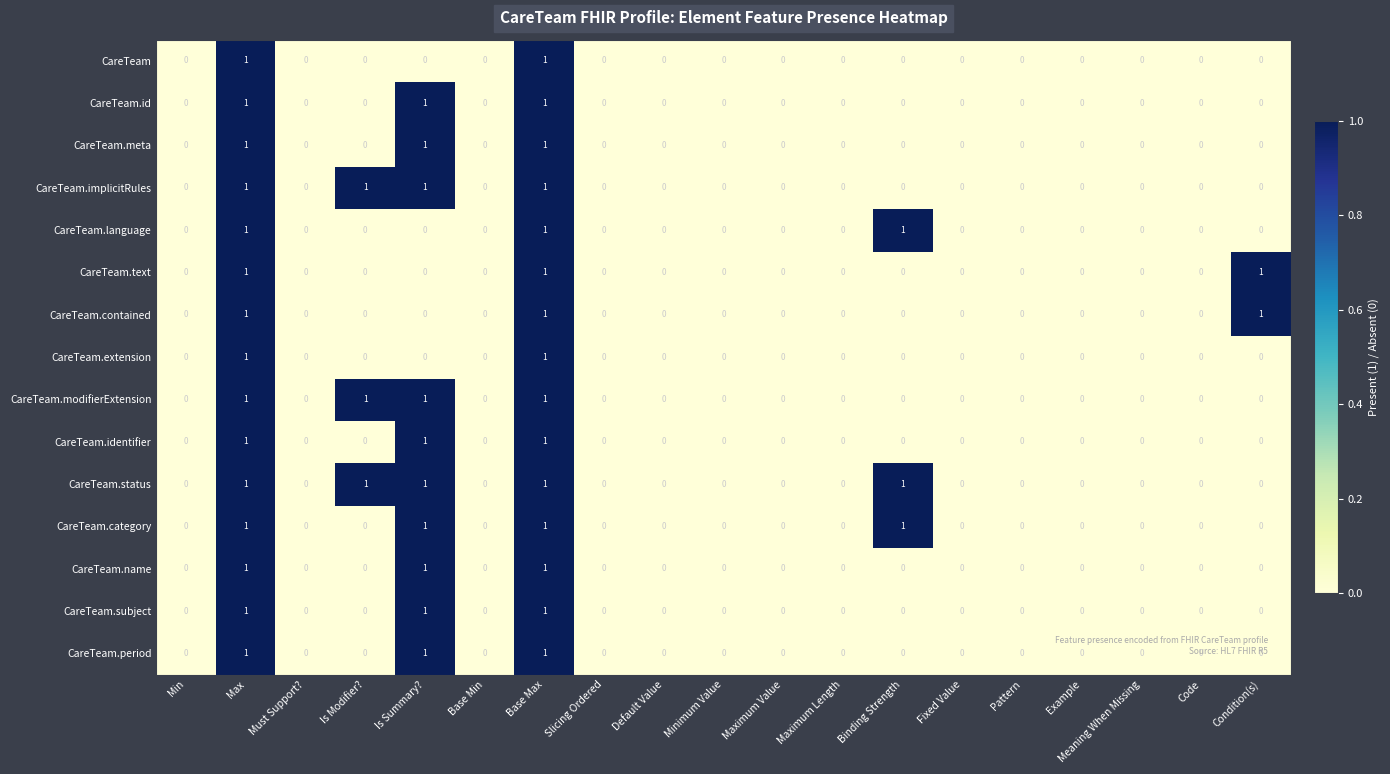

How many values in the CareTeam.text series exceed 0?

3